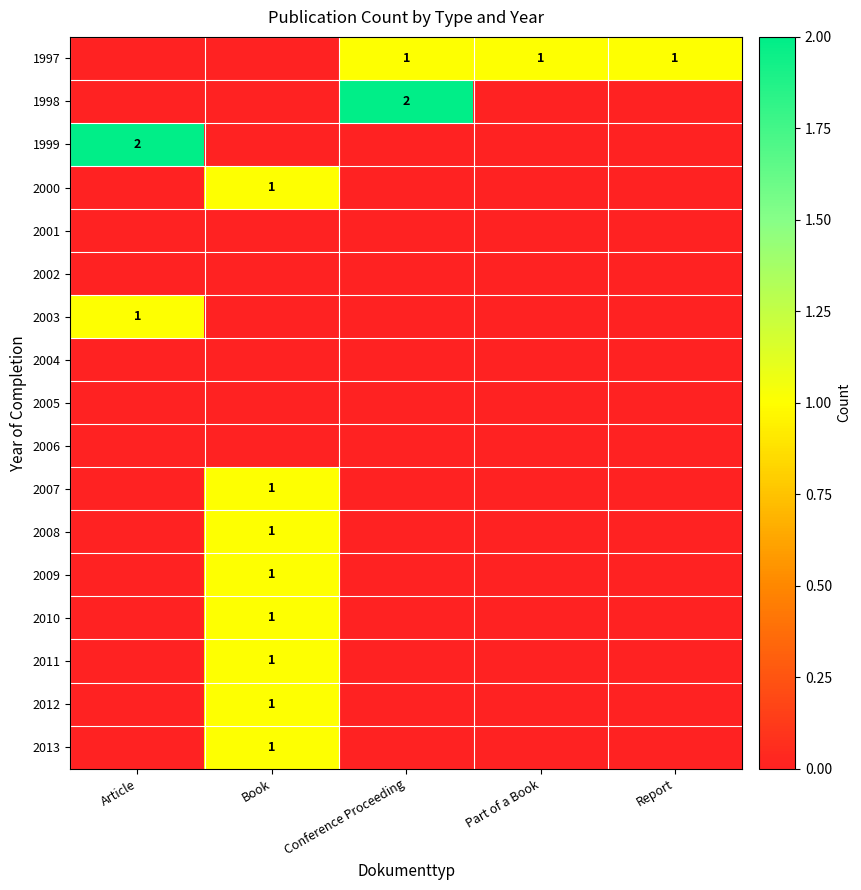

True or false: 1999 has a value of 2 at Article.

True